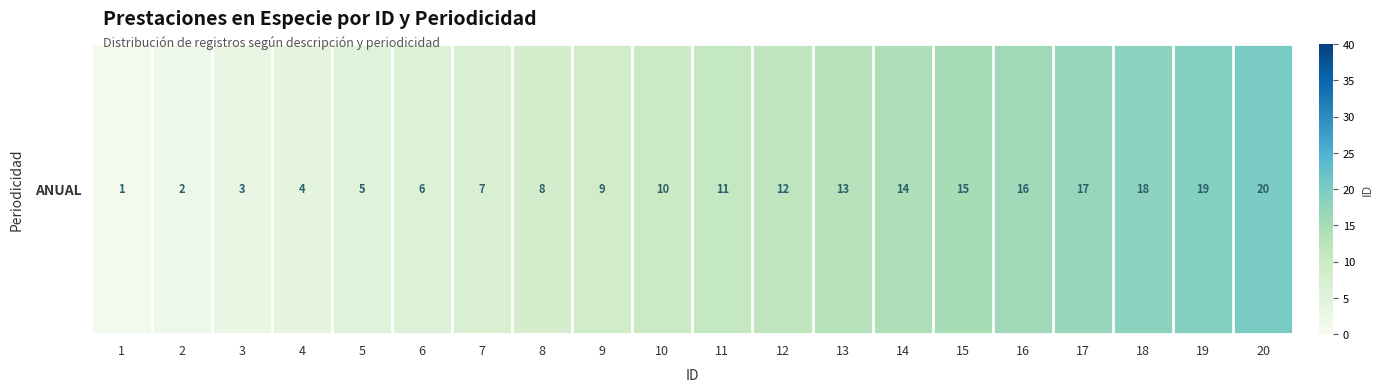

Count the number of data series in this chart.

1